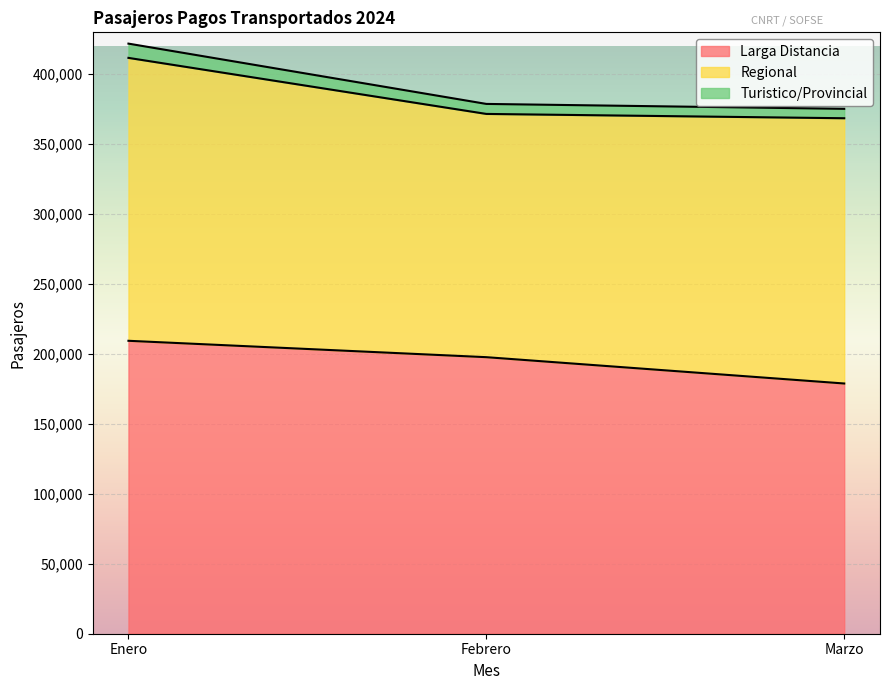

At which label does Larga Distancia reach its minimum?

Marzo